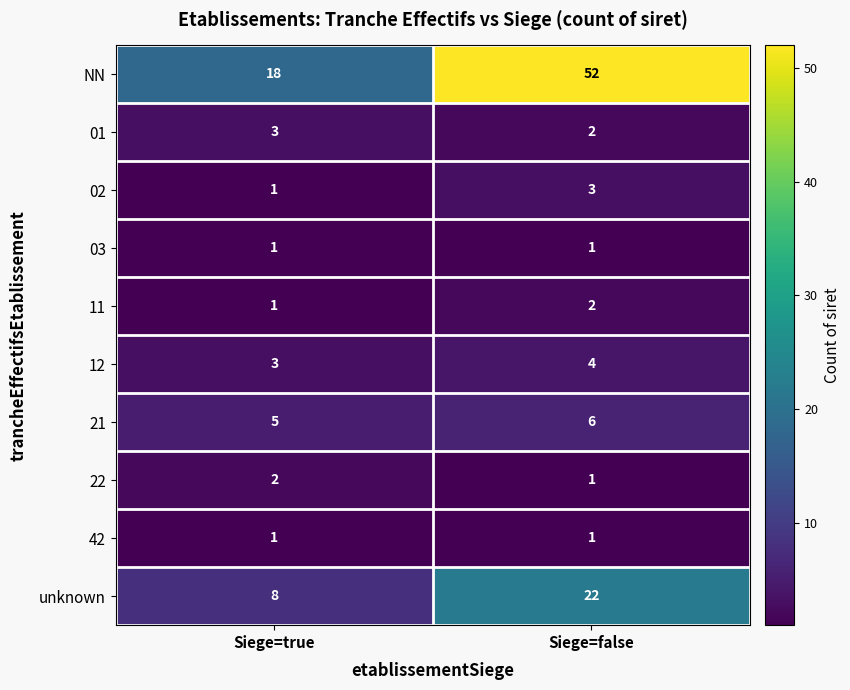

Rank the categories by unknown value from highest to lowest.

Siege=false, Siege=true